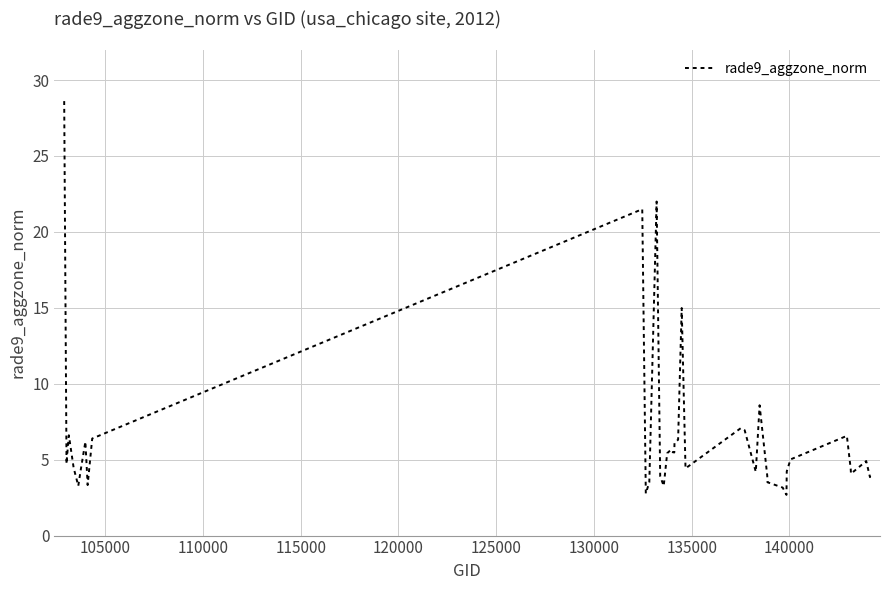

How many lines are shown in the chart?

1